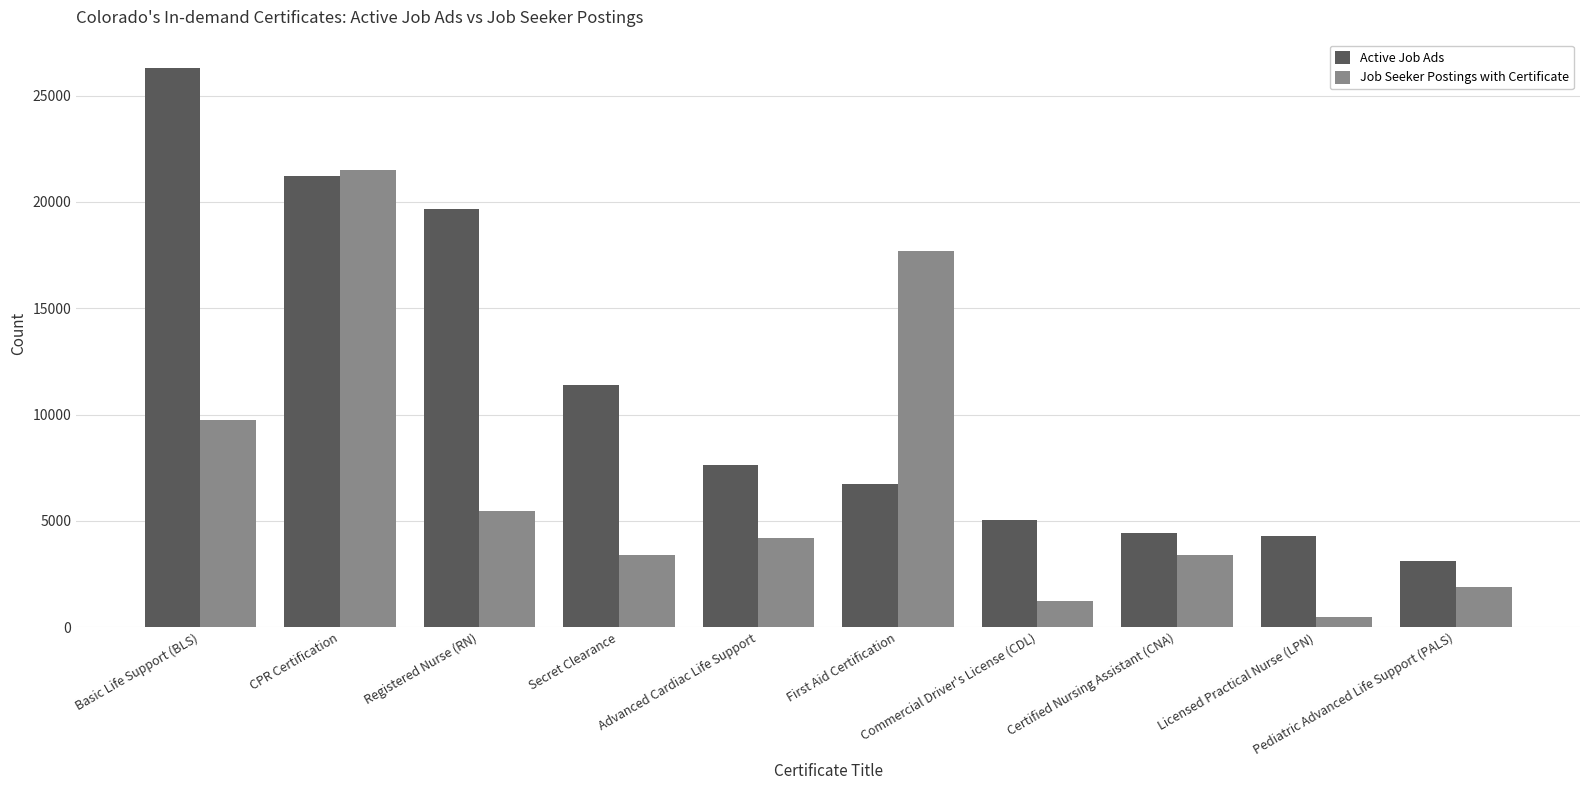

Is it true that Active Job Ads equals 3108 at Pediatric Advanced Life Support (PALS)?

True